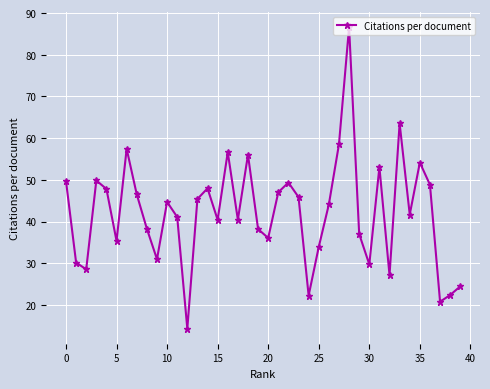

True or false: there are more than 2 points higher than both neighbors.

True